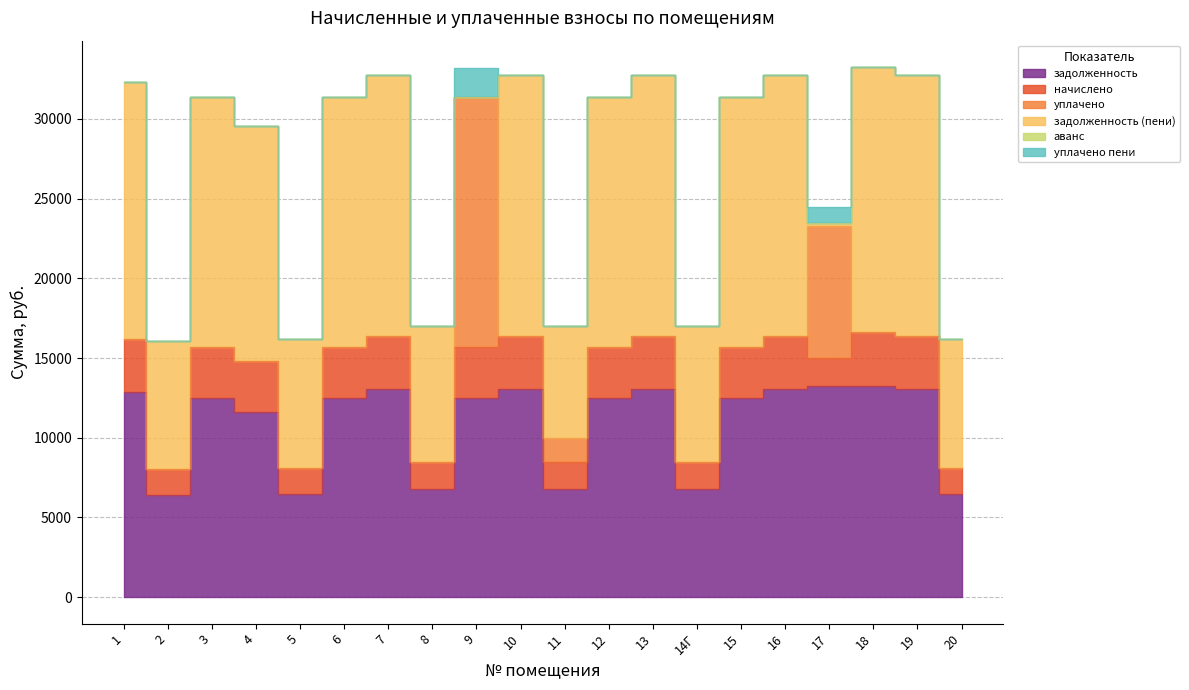

Reading left to right, list all the values displayed in this chart.

задолженность: 12902.4	6412.8	12518.4	11618.4	6470.4	12518.4	13075.2	6777.6	12518.4	13075.2	6777.6	12518.4	13075.2	6777.6	12518.4	13075.2	13267.2	13267.2	13075.2	6470.4
начислено: 3265.9	1623.2	3168.7	3168.7	1637.8	3168.7	3309.7	1715.6	3168.7	3309.7	1715.6	3168.7	3309.7	1715.6	3168.7	3309.7	1715.6	3358.3	3309.7	1637.8
уплачено: 0.0	0.0	0.0	0.0	0.0	0.0	0.0	0.0	15687.1	0.0	1500.0	0.0	0.0	0.0	0.0	0.0	8303.1	0.0	0.0	0.0
задолженность (пени): 16168.3	8036.0	15687.1	14787.1	8108.2	15687.1	16384.9	8493.2	0.0	16384.9	6993.2	15687.1	16384.9	8493.2	15687.1	16384.9	190.1	16625.5	16384.9	8108.2
аванс: 0.0	0.0	0.0	0.0	0.0	0.0	0.0	0.0	0.0	0.0	0.0	0.0	0.0	0.0	0.0	0.0	0.0	0.0	0.0	0.0
уплачено пени: 0.0	0.0	0.0	0.0	0.0	0.0	0.0	0.0	1812.9	0.0	0.0	0.0	0.0	0.0	0.0	0.0	973.9	0.0	0.0	0.0